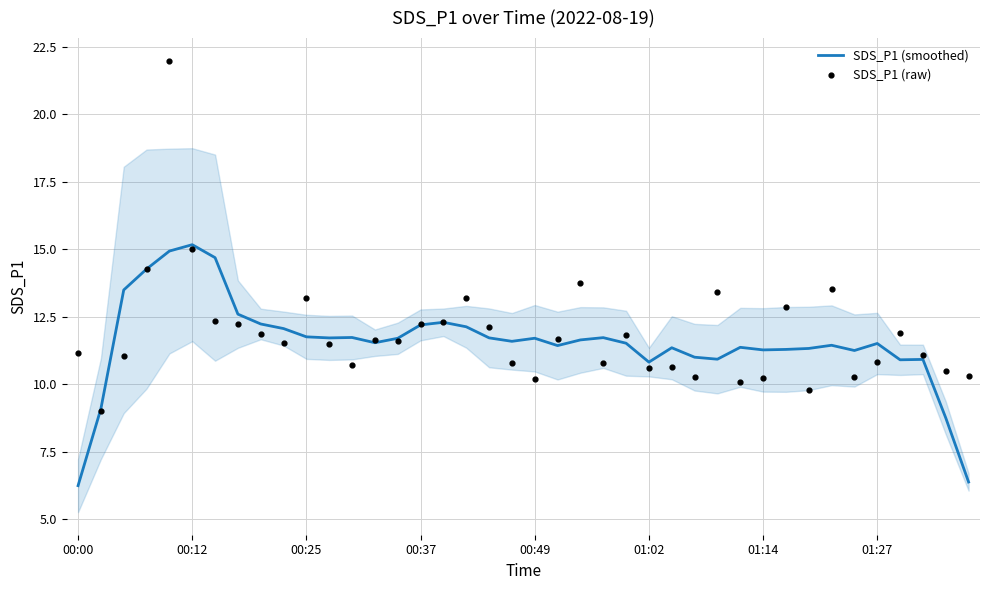

Which series has the widest spread of Y values?

SDS_P1 (raw)